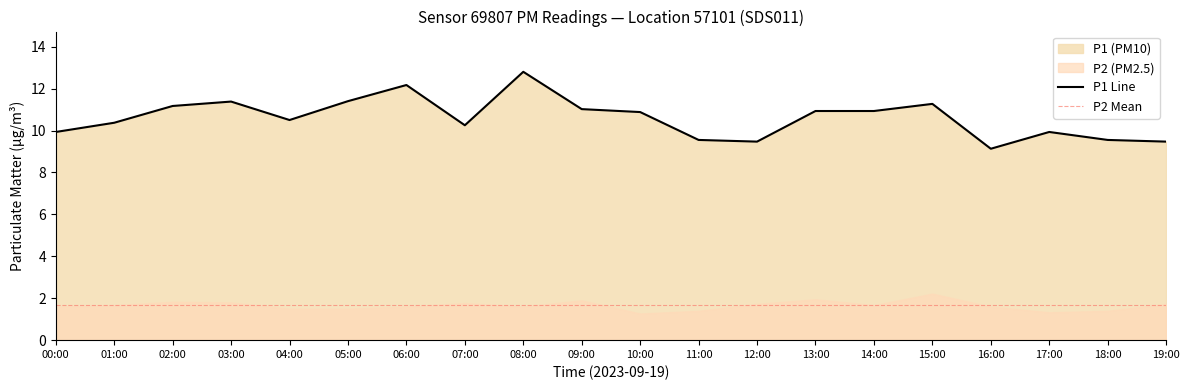

The chart shows a value of 9.5 at 12:00. True or false?

True